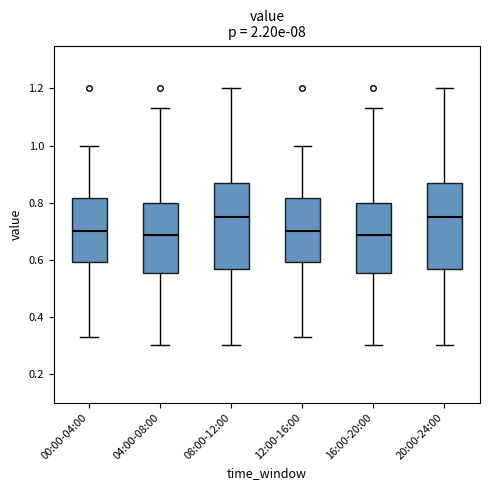

Where is the lower edge of the box for 20:00-24:00 on the y-axis? The values are not printed on the chart, so give them approximately, as read against the axis.

0.56